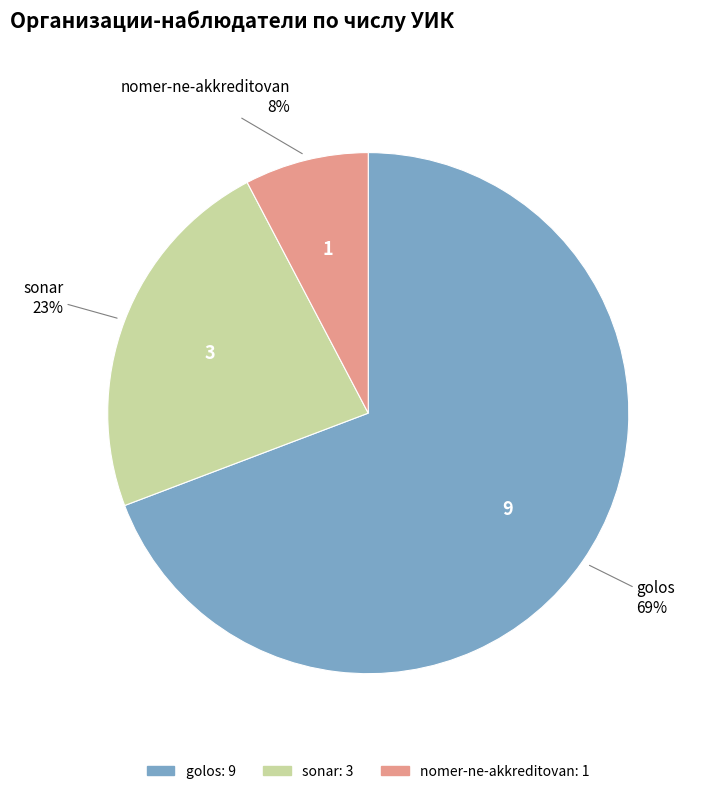

The golos slice represents 75% of the pie. True or false?

False